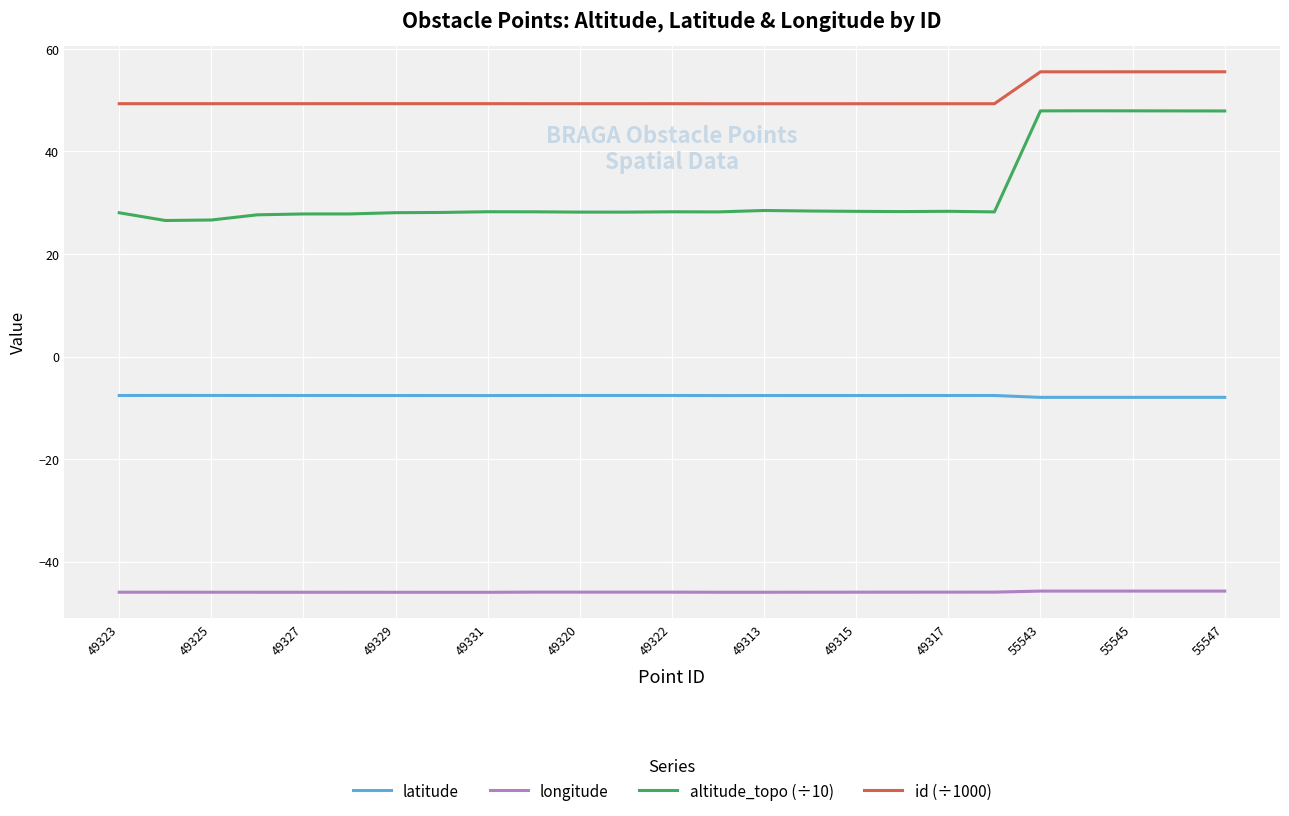

Rank the series by their average value, from highest to lowest.

id (÷1000), altitude_topo (÷10), latitude, longitude